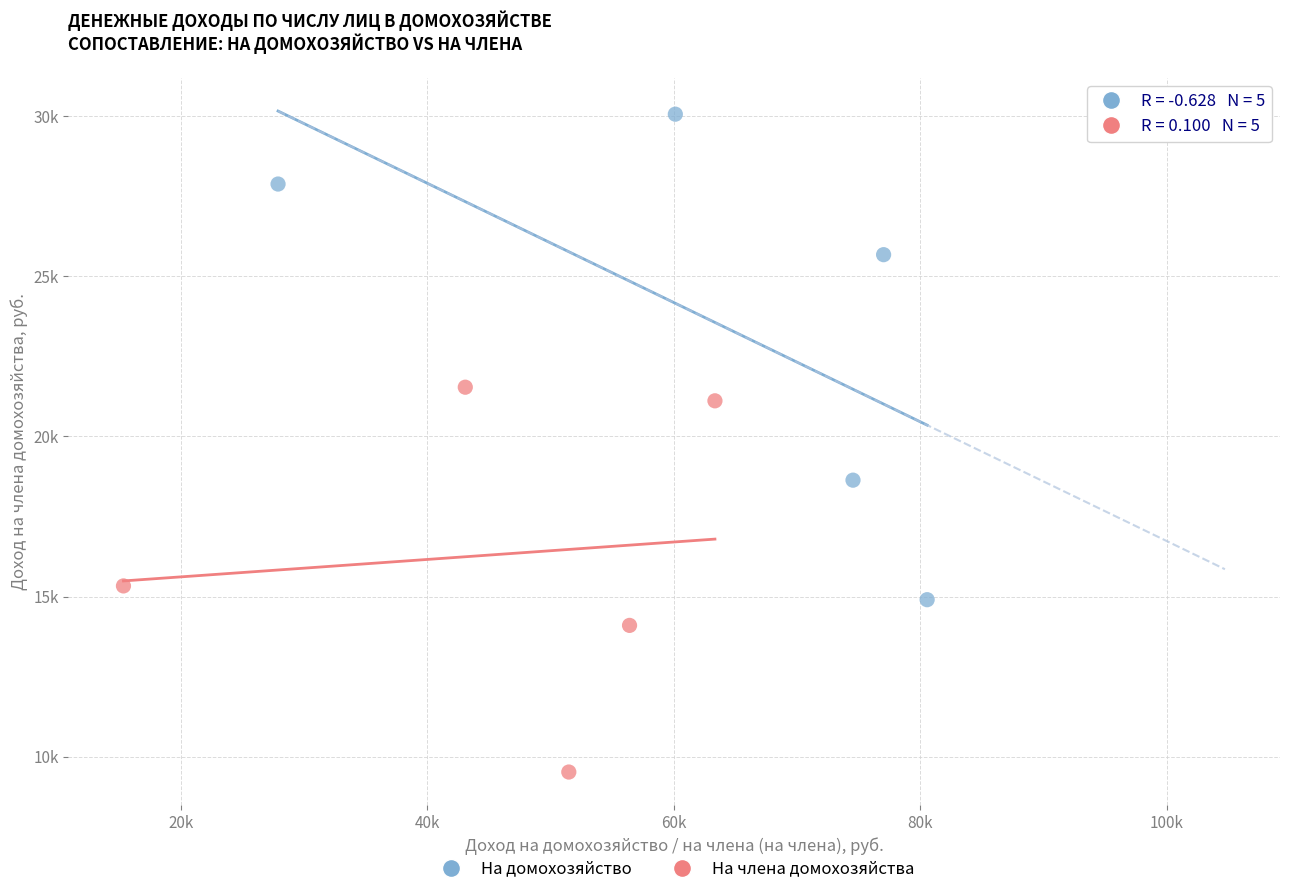

Which series reaches the maximum Y coordinate?

На домохозяйство